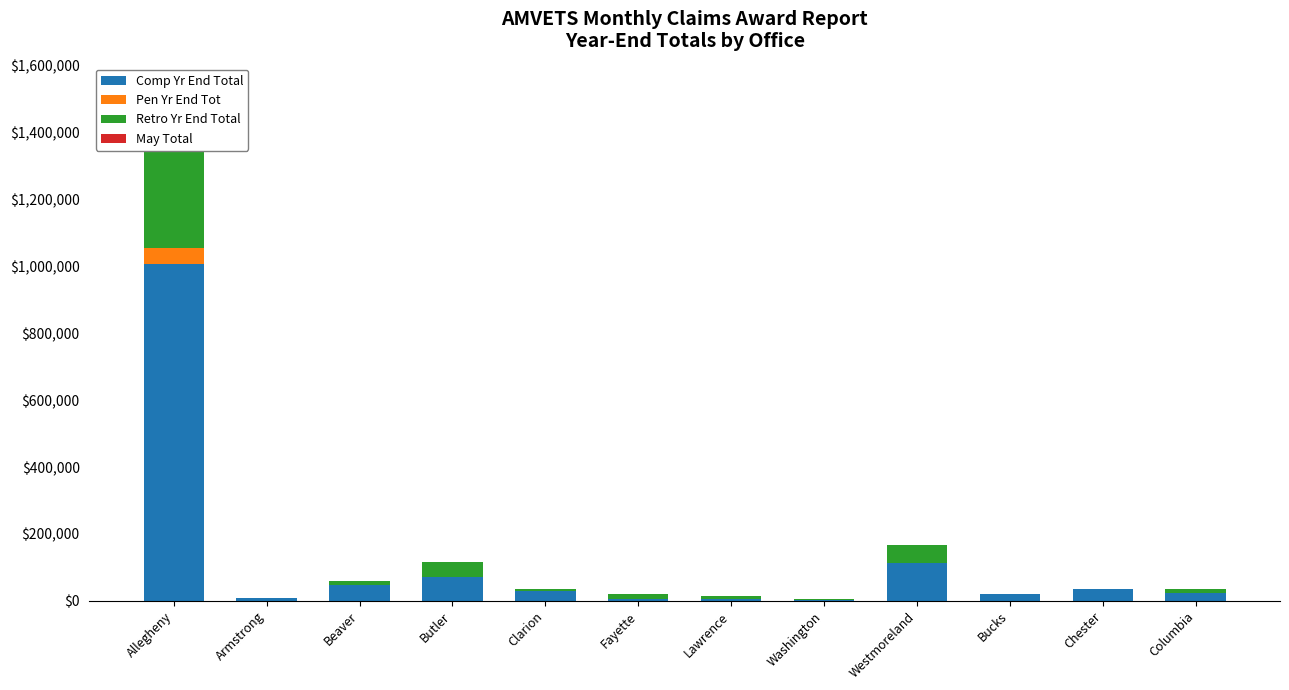

Which category has the lowest value in the Retro Yr End Total series?

Bucks